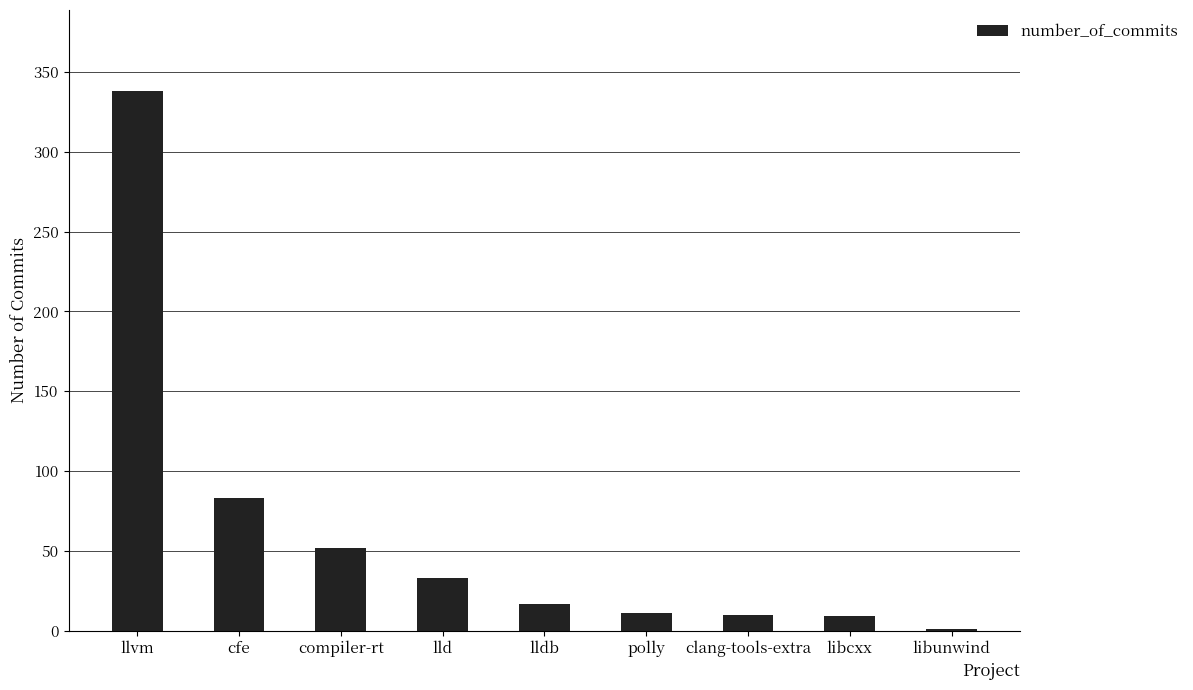

Does the chart contain stacked bars?

No